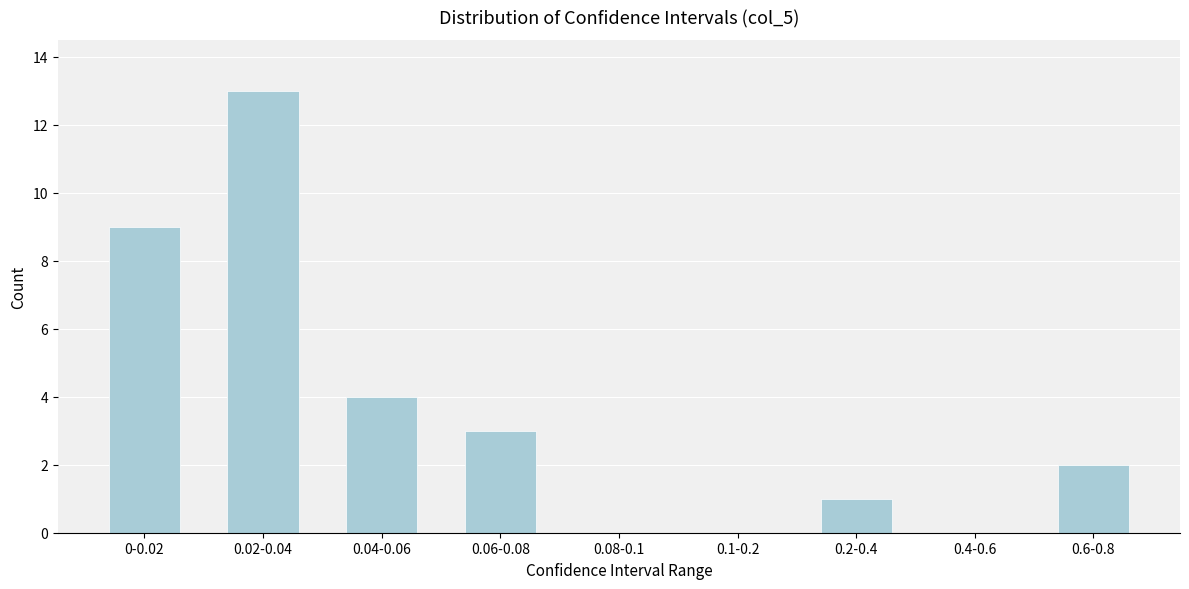

Reading right to left, list all the values displayed in this chart.

0.6-0.8=2	0.4-0.6=0	0.2-0.4=1	0.1-0.2=0	0.08-0.1=0	0.06-0.08=3	0.04-0.06=4	0.02-0.04=13	0-0.02=9